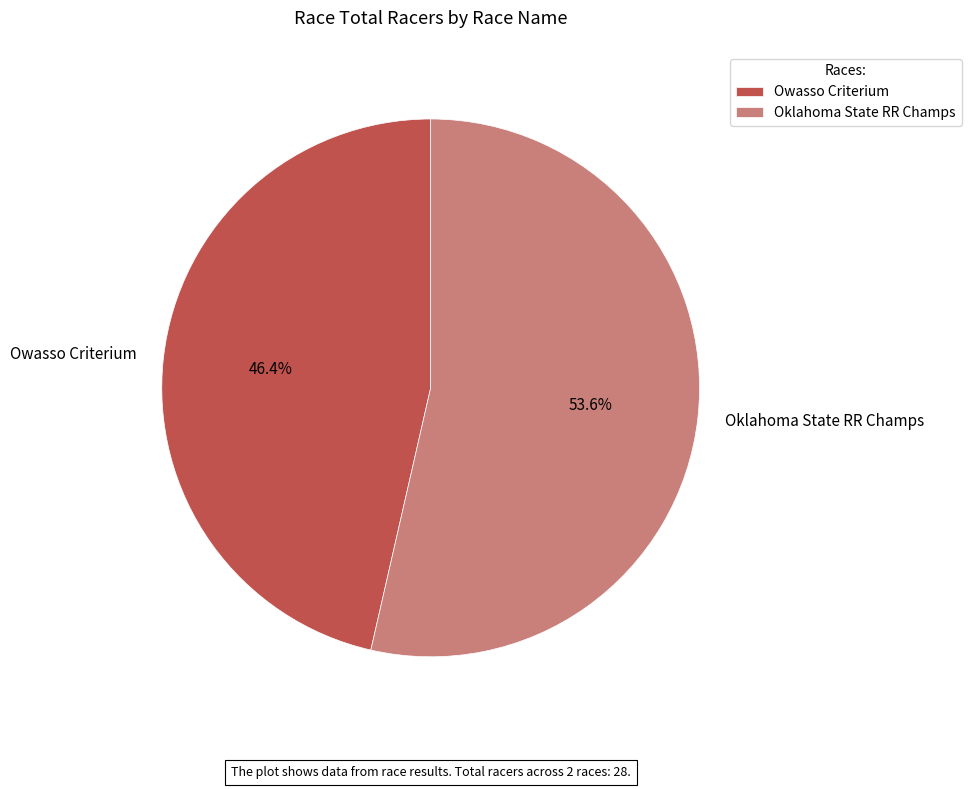

To the nearest percent, what is the difference between the largest and smallest slice percentages?

7%